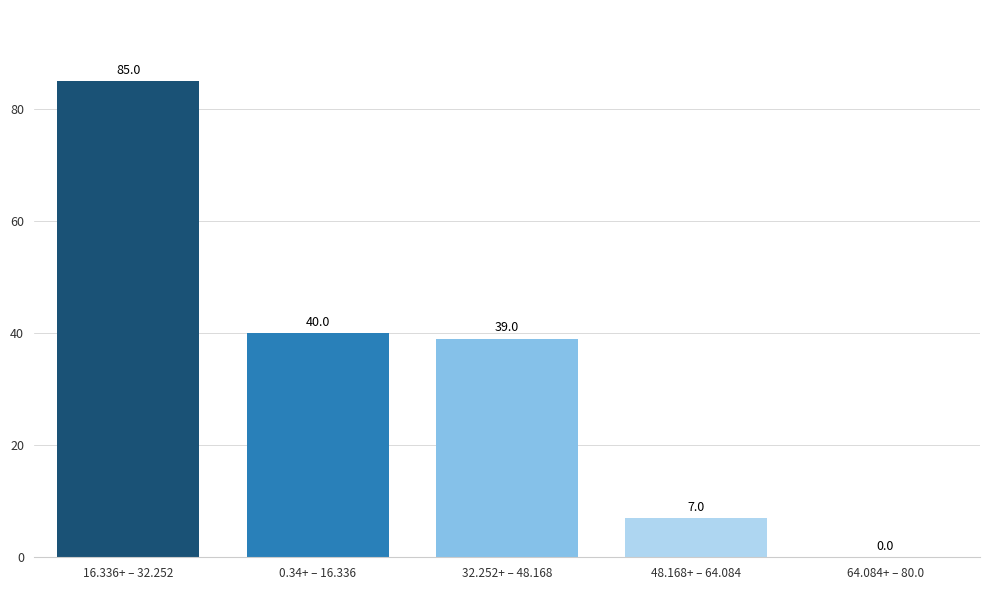

Reading right to left, list all the values displayed in this chart.

64.084+ – 80.0=0	48.168+ – 64.084=7	32.252+ – 48.168=39	0.34+ – 16.336=40	16.336+ – 32.252=85